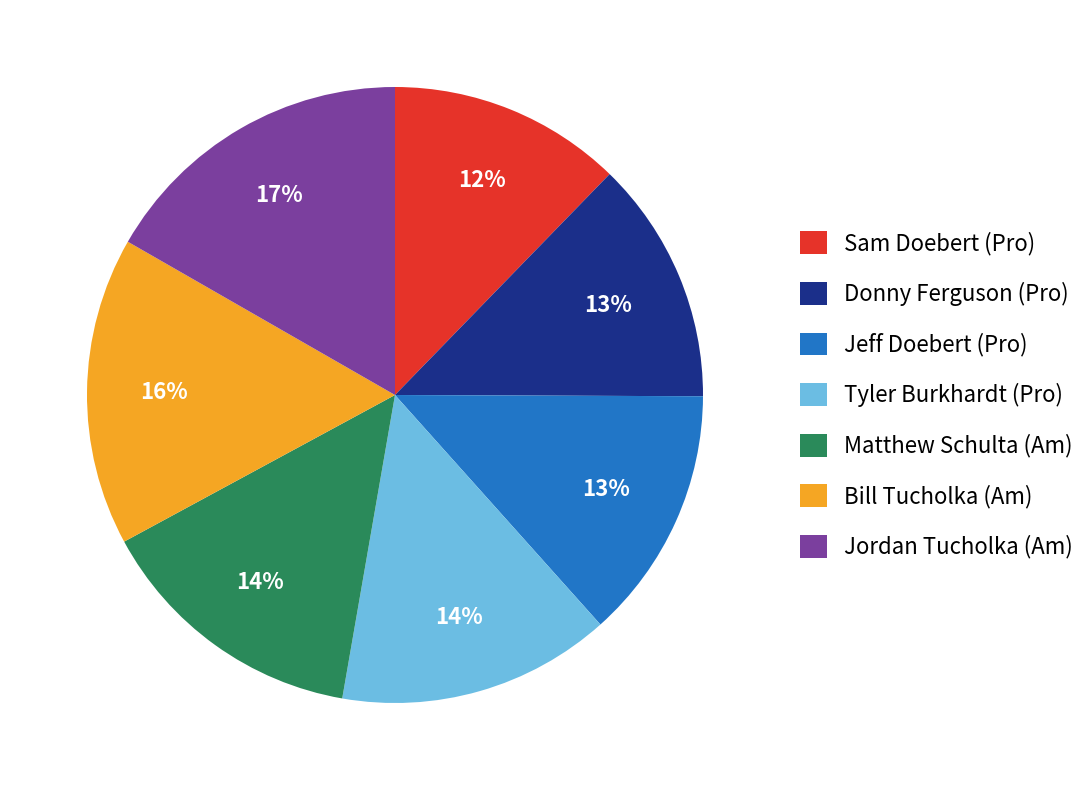

Which has a higher value, Sam Doebert (Pro) or Matthew Schulta (Am)?

Matthew Schulta (Am)